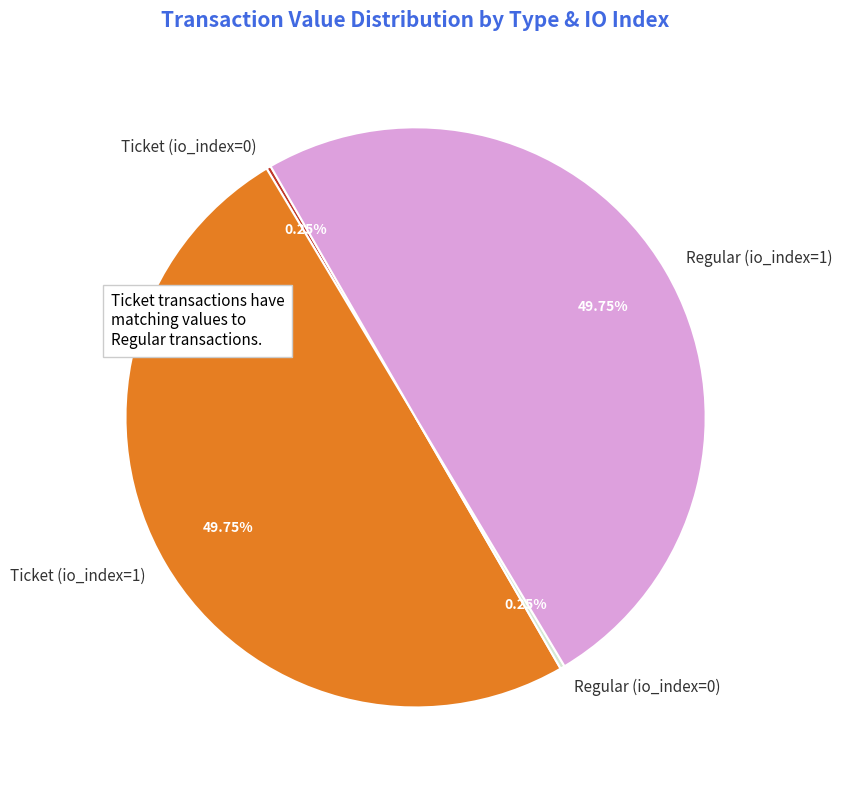

How many slices are in this pie chart?

4